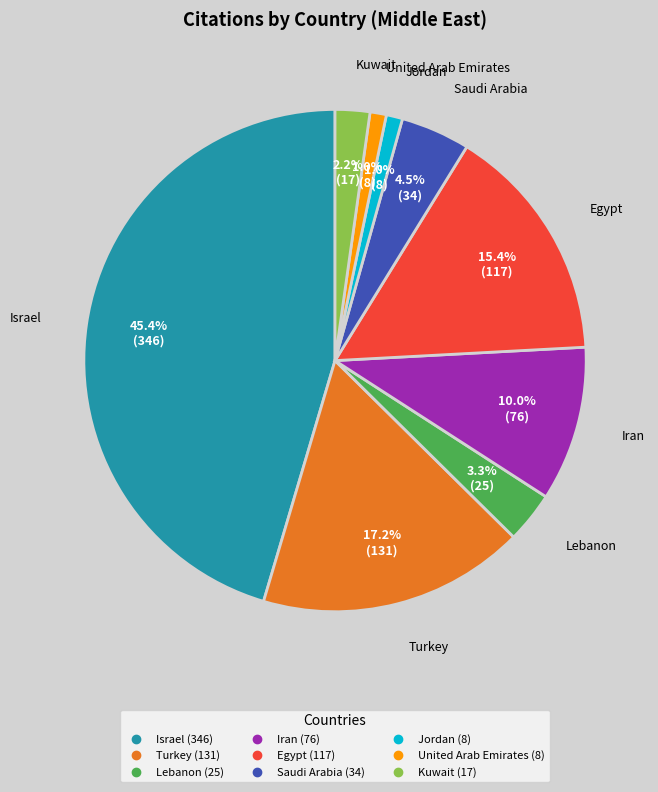

What percentage do Jordan and Saudi Arabia together represent?

5.5%